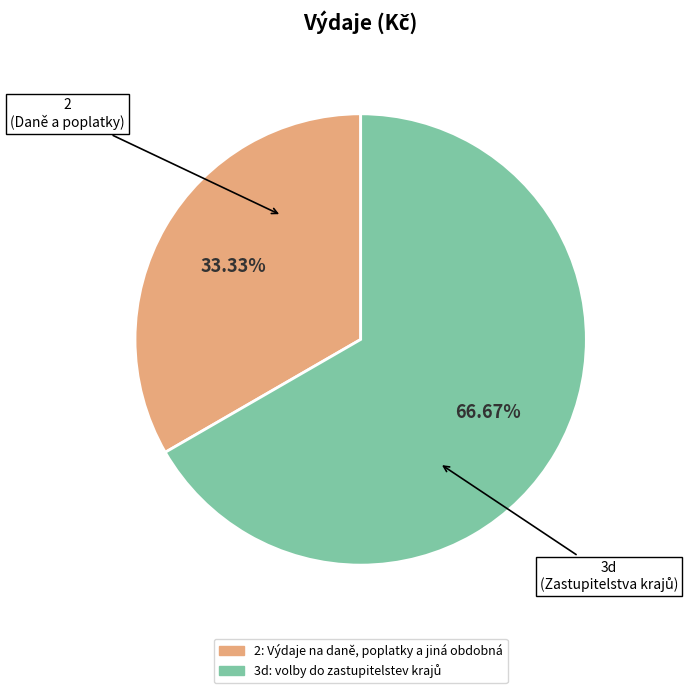

The 3d slice represents 67% of the pie. True or false?

True